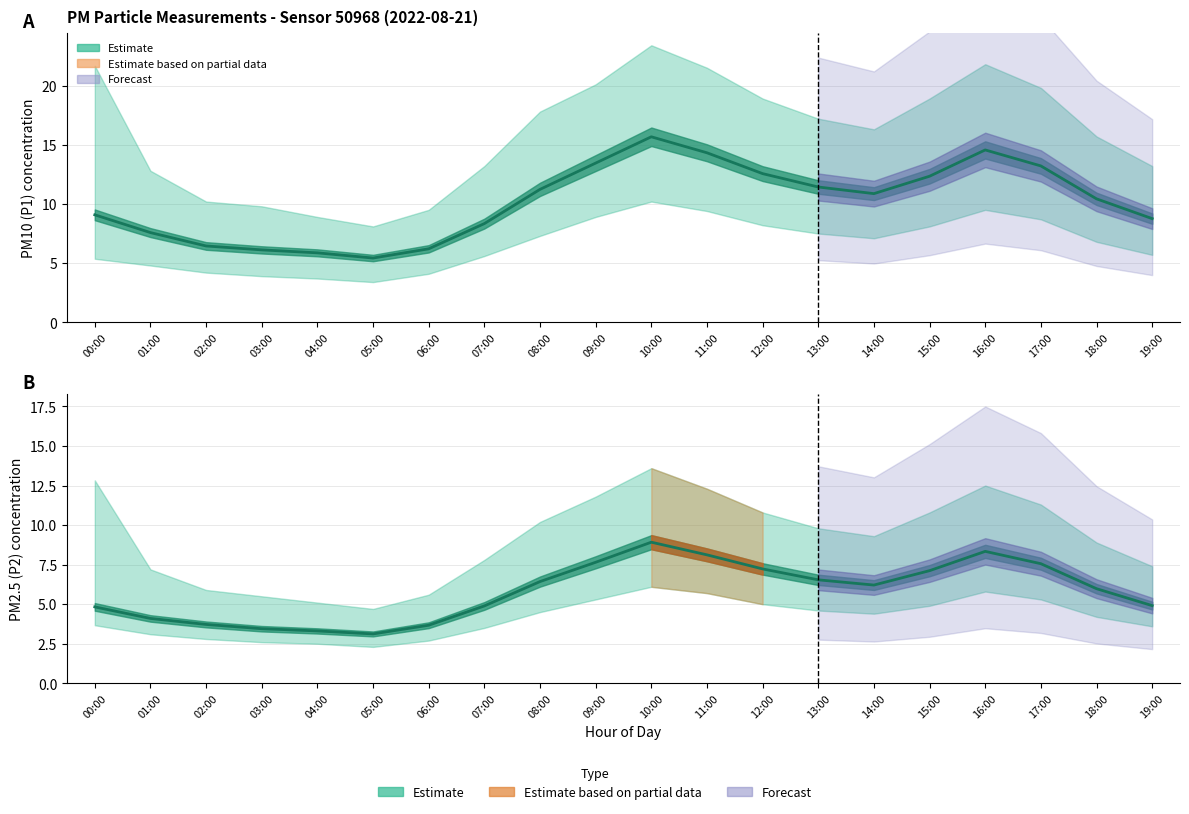

What is the maximum value shown in the chart?

15.7